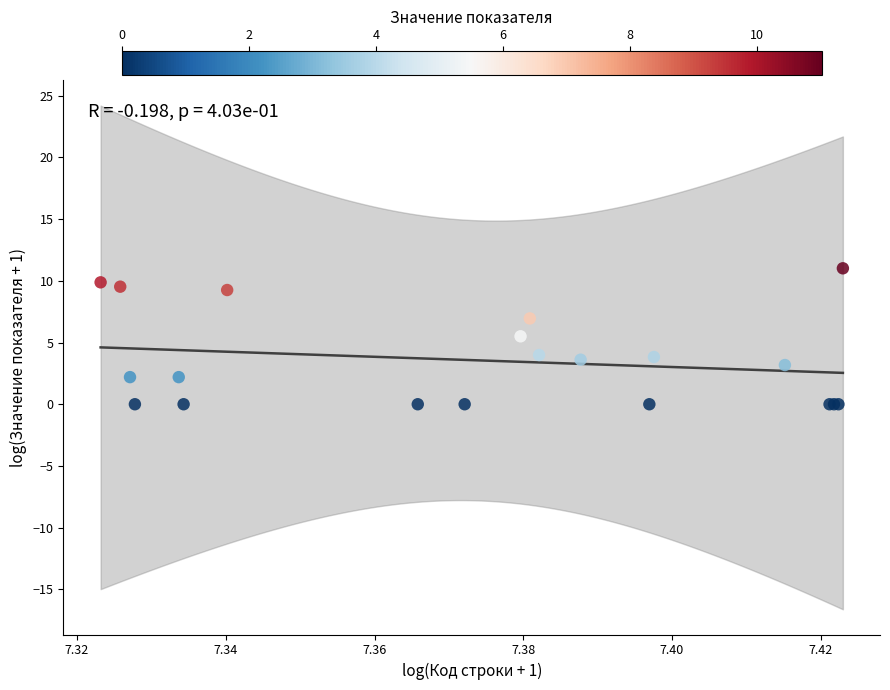

What Y value in the scatter plot is closest to 5?

5.5